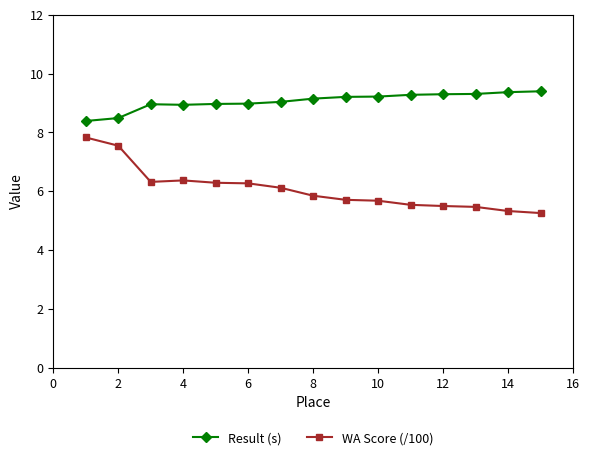

Count the number of categories in the chart.

15